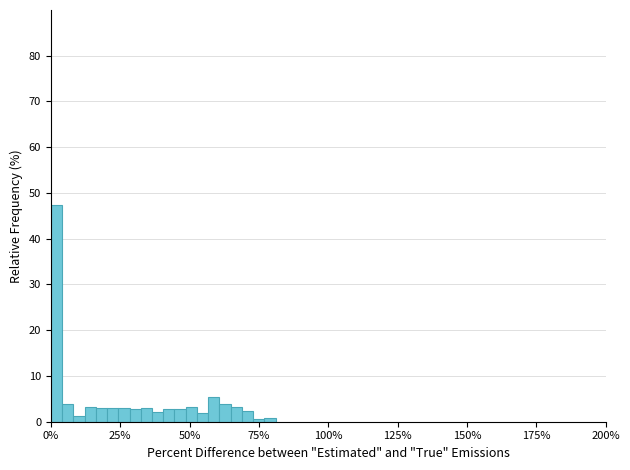

Read against the x-axis, roughly where is the centre of the tallest bar?

0